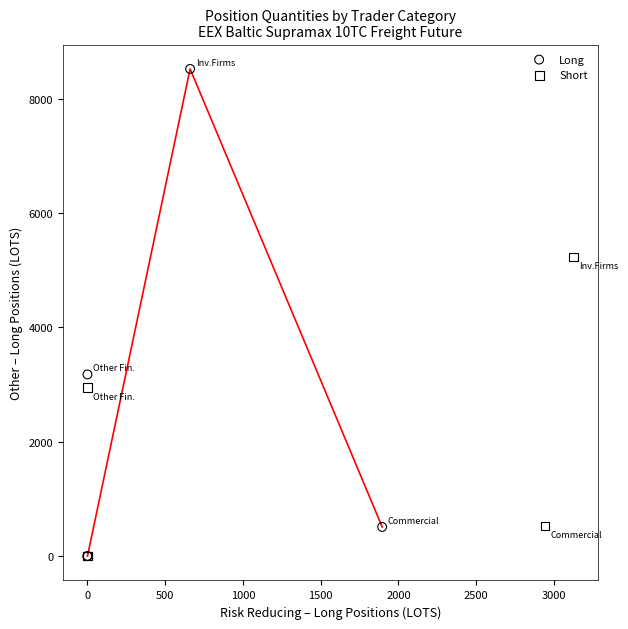

Which series has the largest Y range (max minus min)?

Long